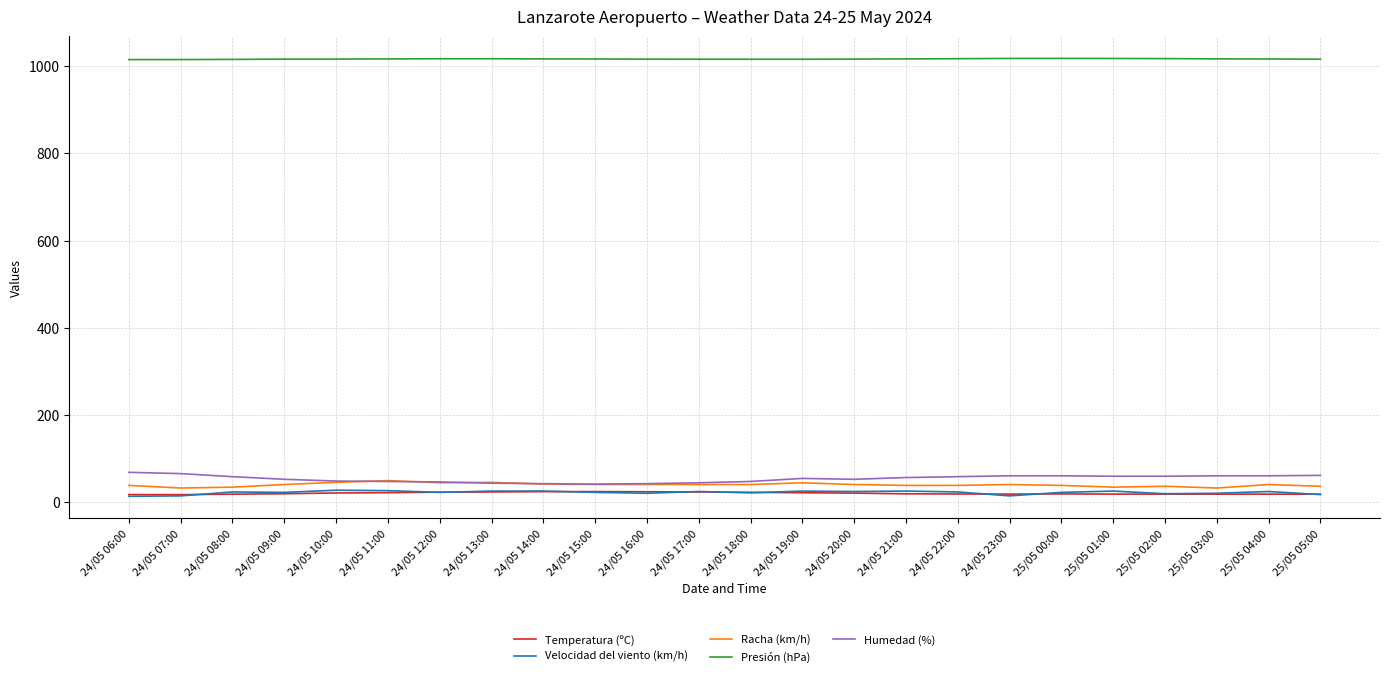

True or false: Presión (hPa) and Velocidad del viento (km/h) cross at least once.

False